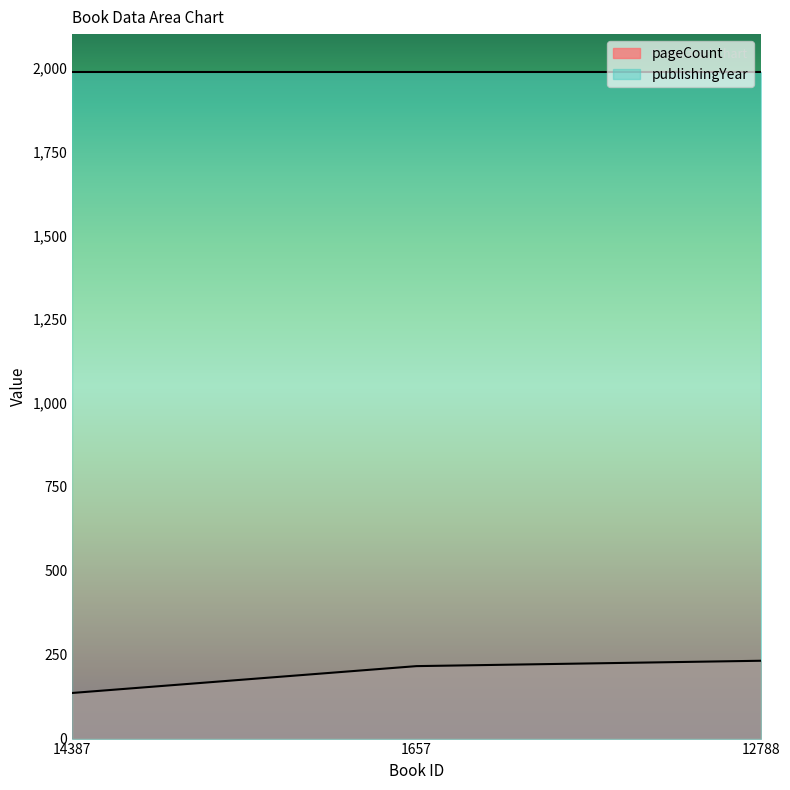

How many lines are shown in the chart?

2